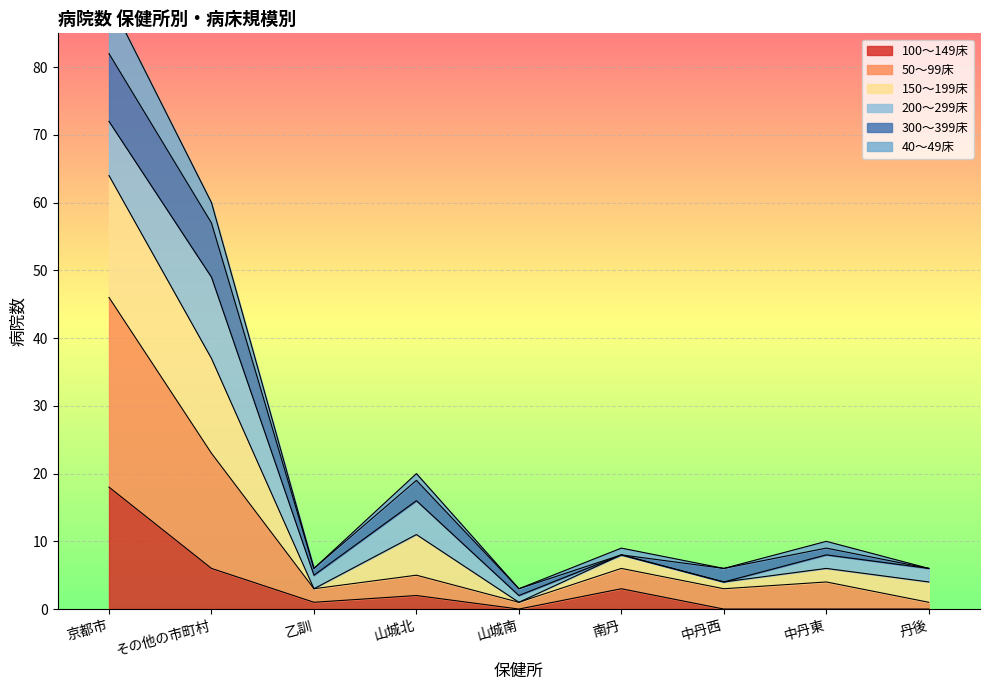

The 100～149床 series shows 3 at 南丹. True or false?

True